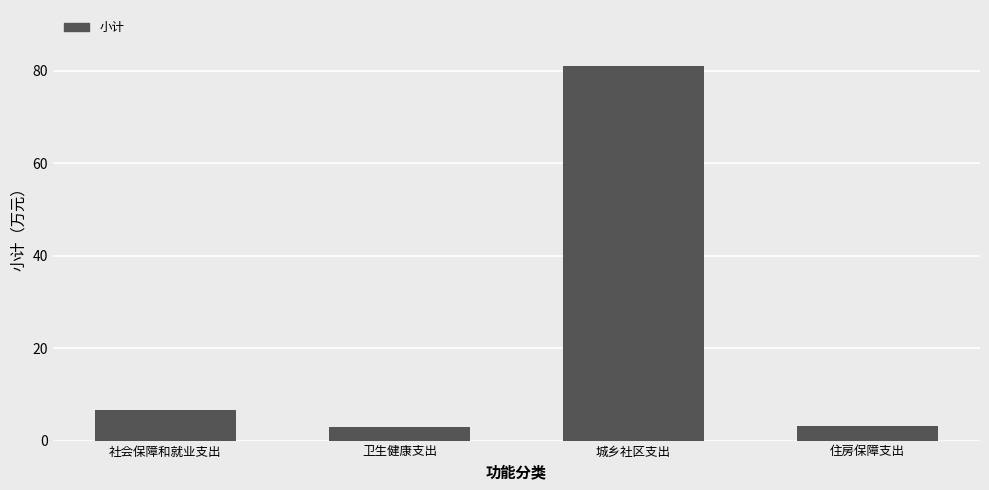

What is the sum of the values at 卫生健康支出 and 住房保障支出?

6.1